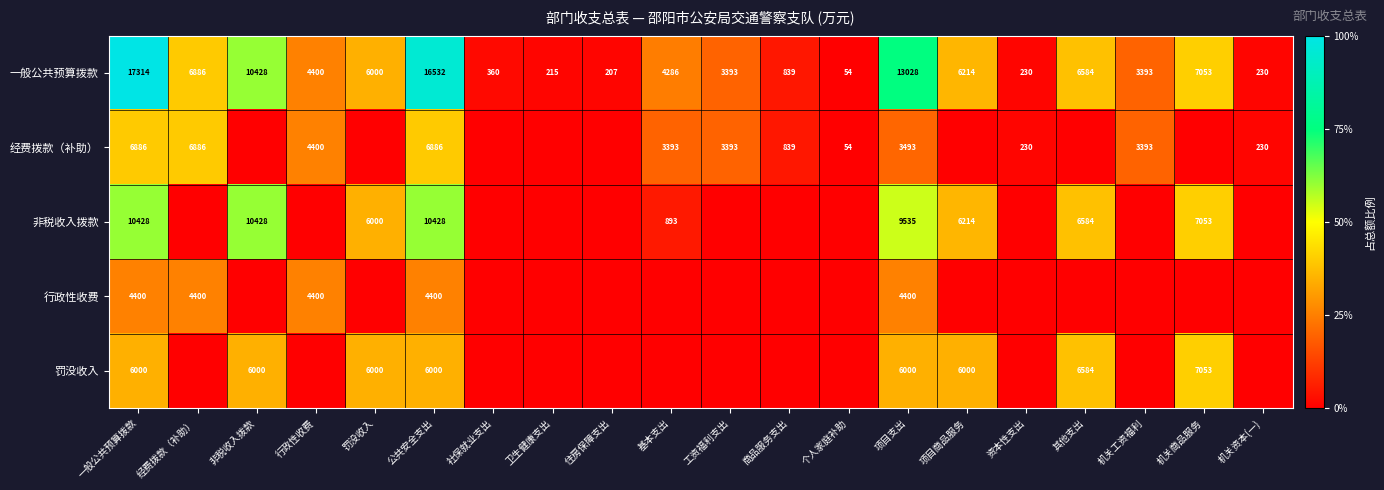

What is the difference between the second highest and second lowest values in the 一般公共预算拨款 series?

16325